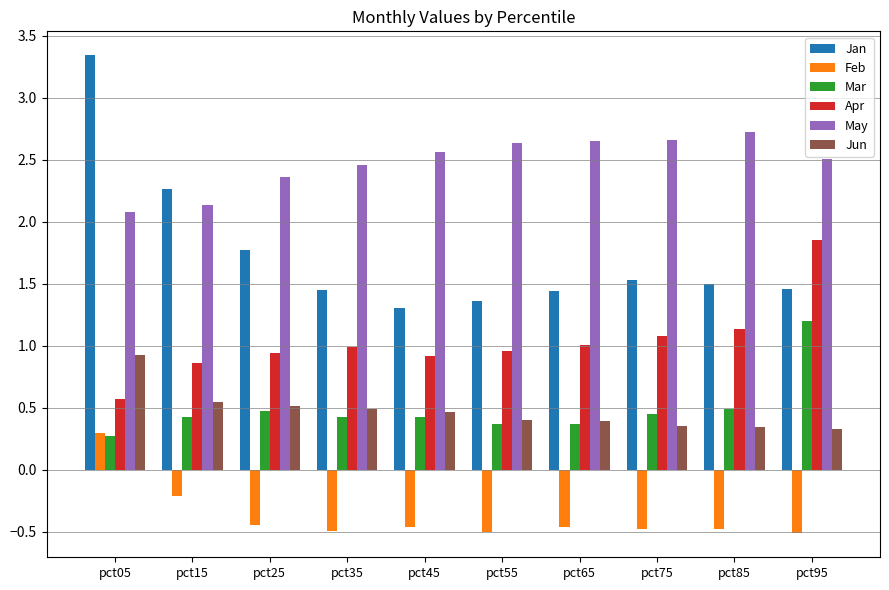

Which category has the highest value in the Mar series?

pct95